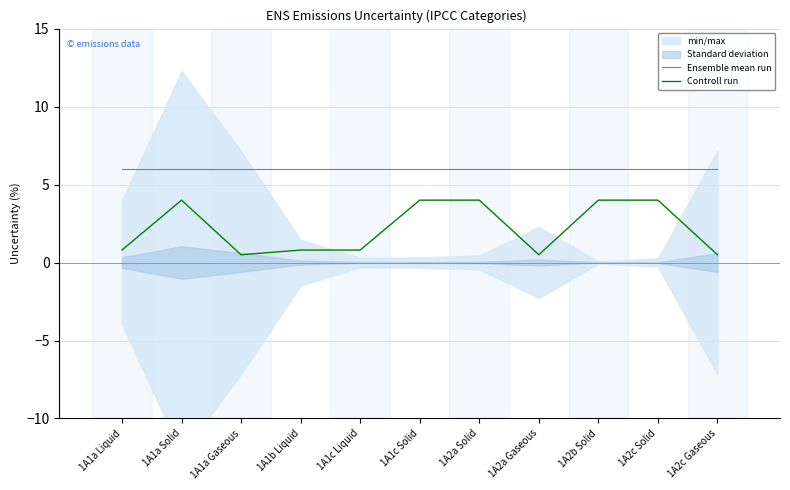

What is the maximum value shown in the chart?

6.0